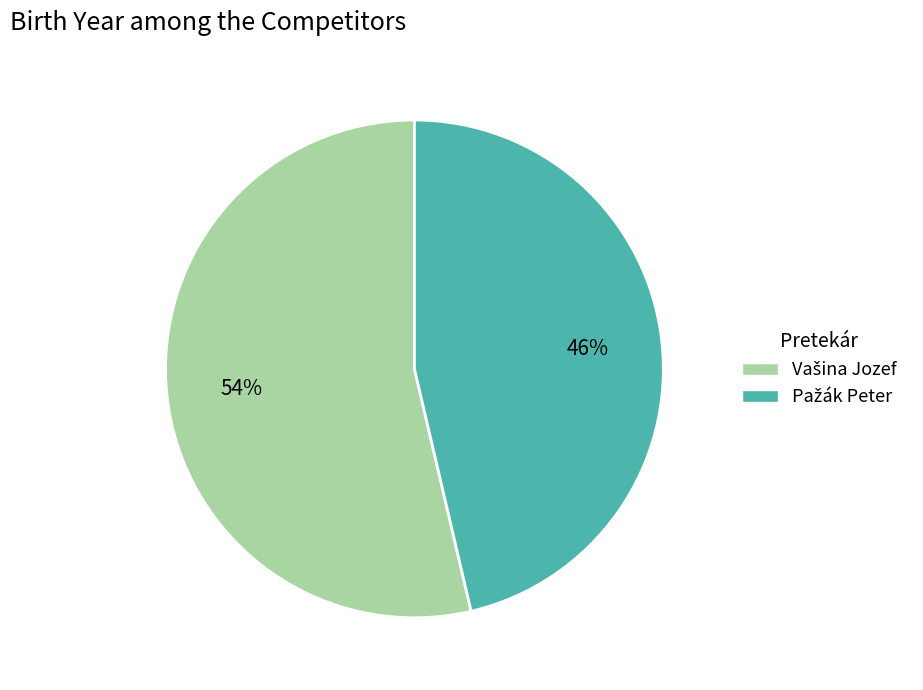

Is there any slice that represents more than half of the pie?

Yes